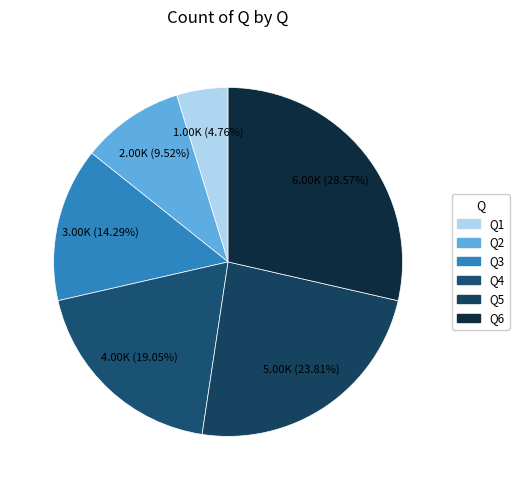

Count the number of slices in the pie.

6